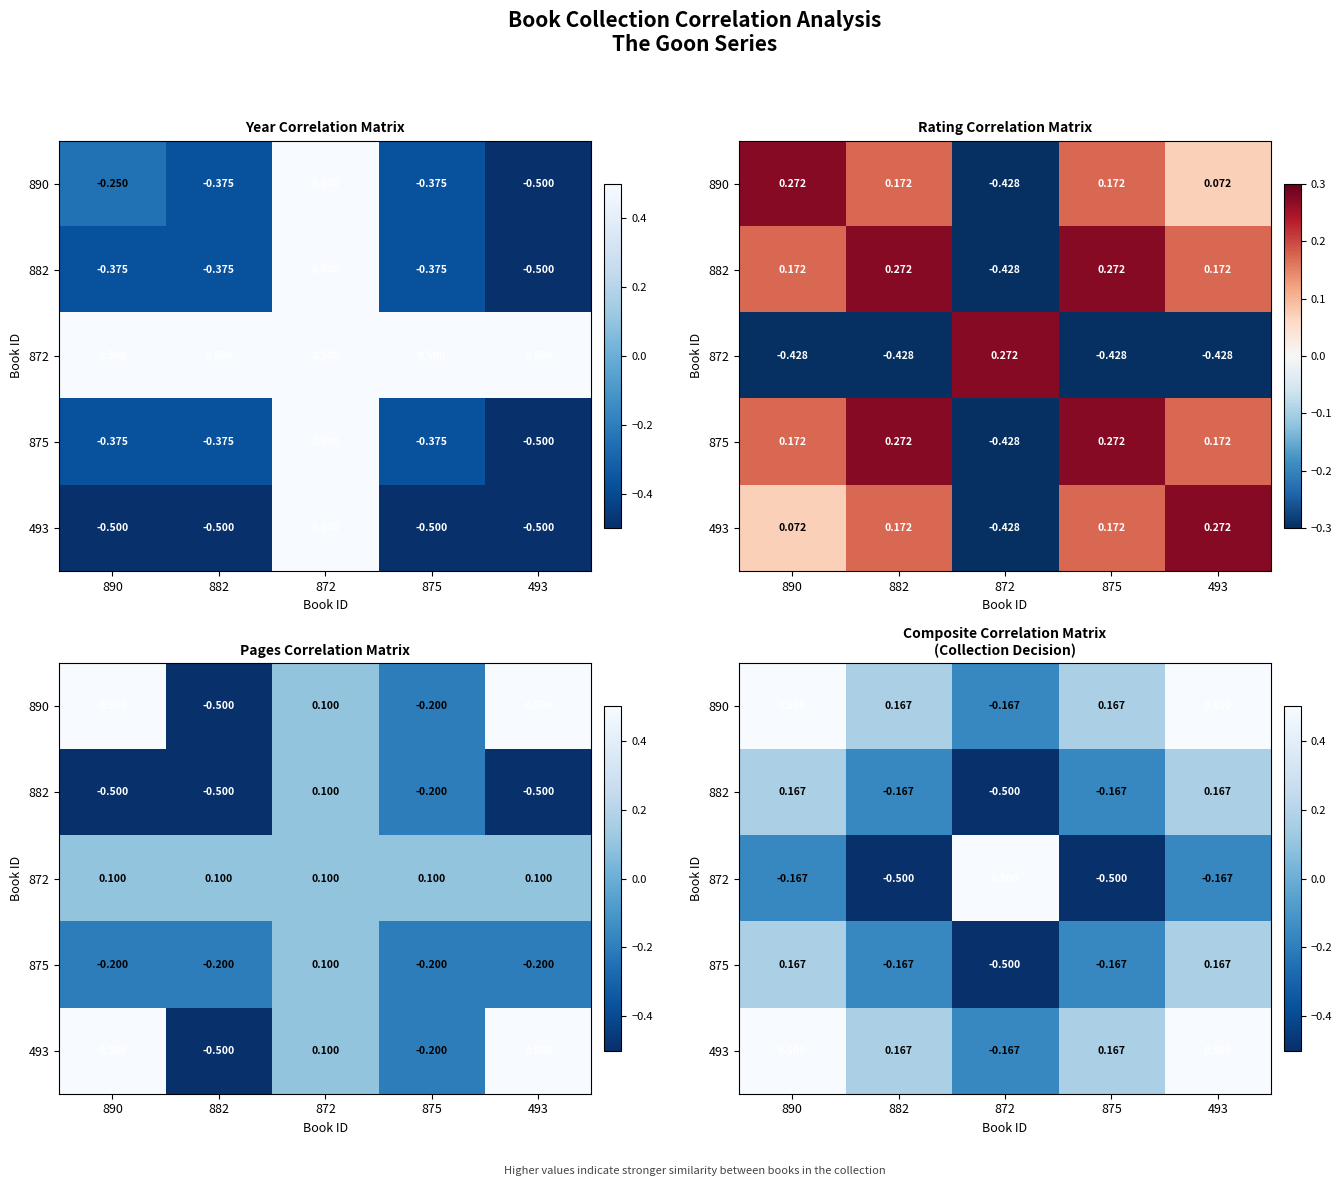

Between 872 and 882, which is larger?

882